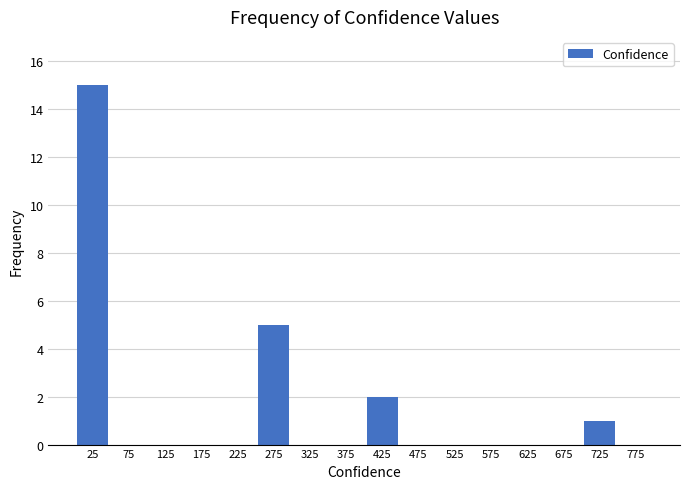

Reading left to right, transcribe this chart: for each bar, give the range it covers on the x-axis and its height. The values are not printed on the chart, so give them approximately, as read against the axis.

0 to 50: 15
50 to 100: 0
100 to 150: 0
150 to 200: 0
200 to 250: 0
250 to 300: 5
300 to 350: 0
350 to 400: 0
400 to 450: 2
450 to 500: 0
500 to 550: 0
550 to 600: 0
600 to 650: 0
650 to 700: 0
700 to 750: 1
750 to 800: 0